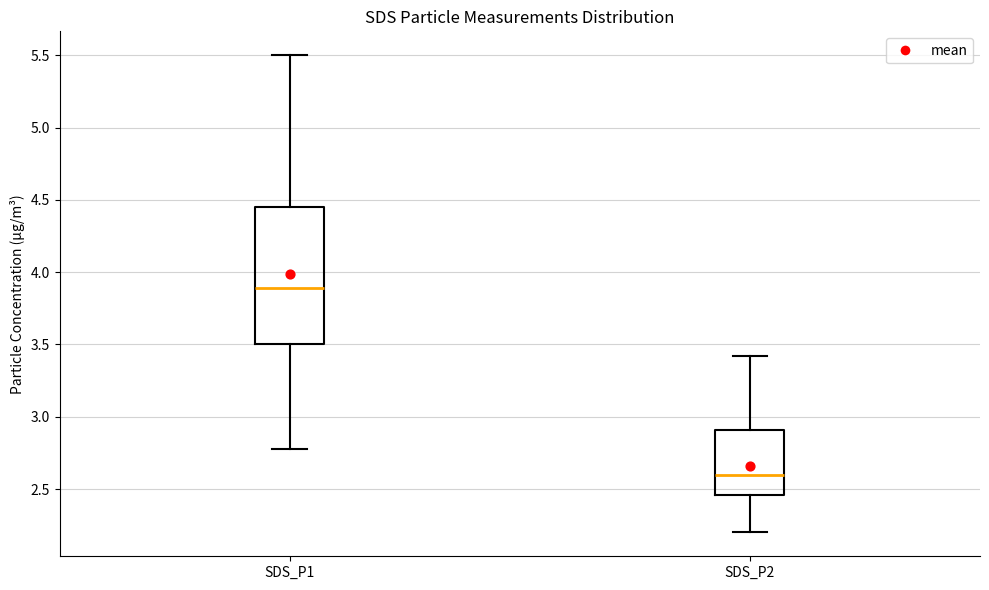

Where does the upper whisker of the box for SDS_P2 end on the y-axis? The values are not printed on the chart, so give them approximately, as read against the axis.

3.40